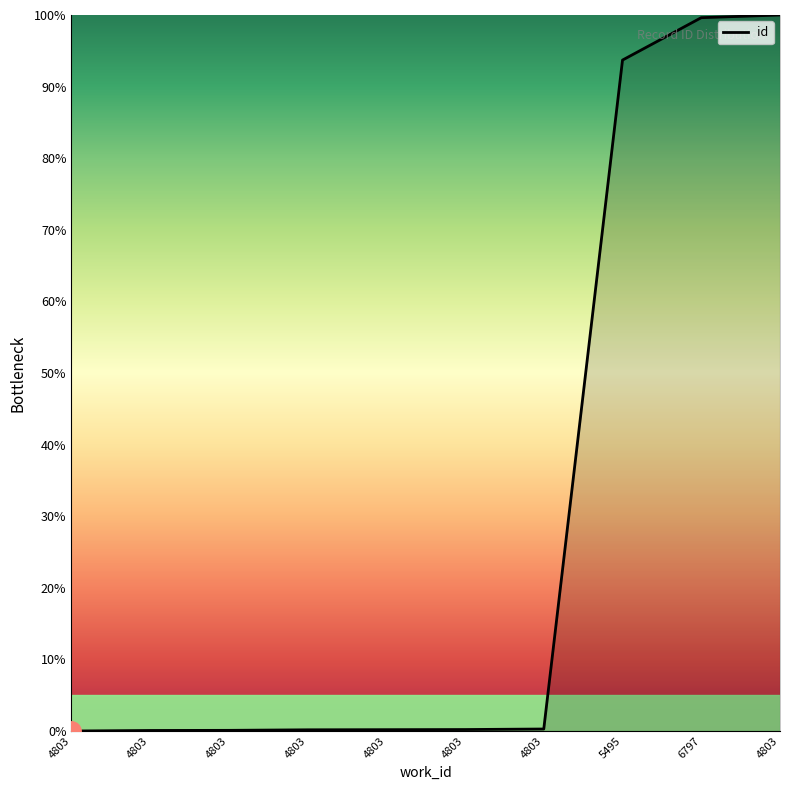

Between 4803 and 4803, which is larger?

4803